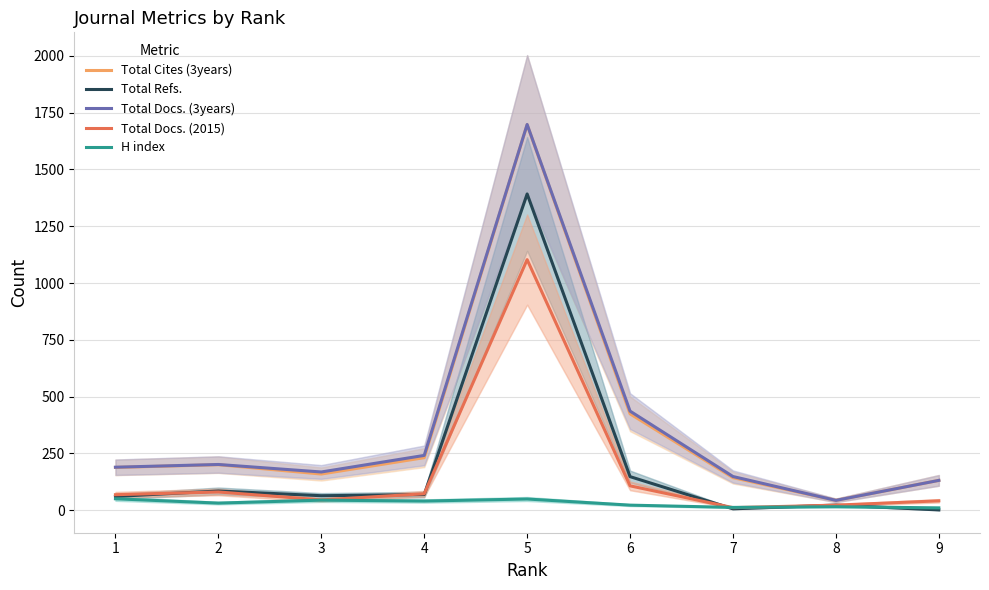

At which label is Total Cites (3years) closest to 870?

6